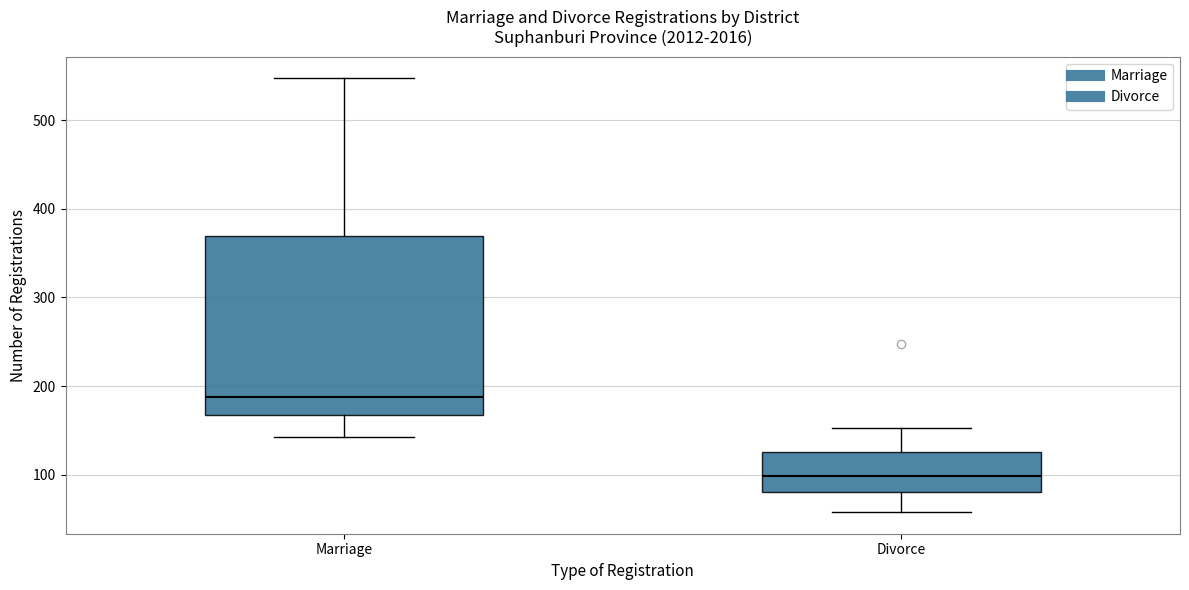

Which box is the tallest, from its lower edge to its upper edge?

Marriage